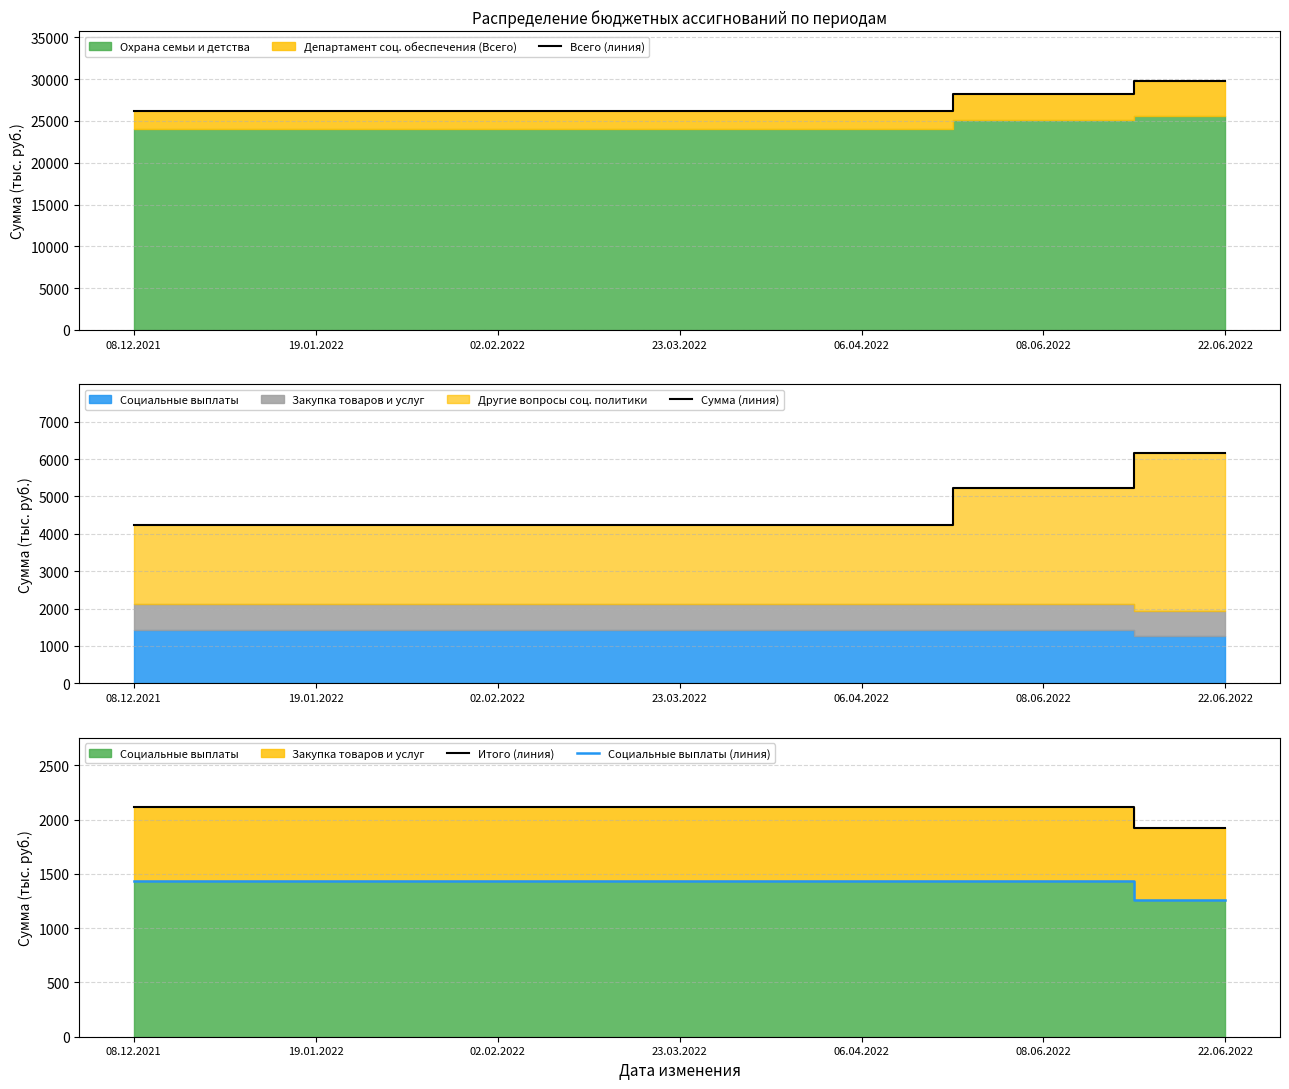

At which category is the sum across all series the highest?

22.06.2022